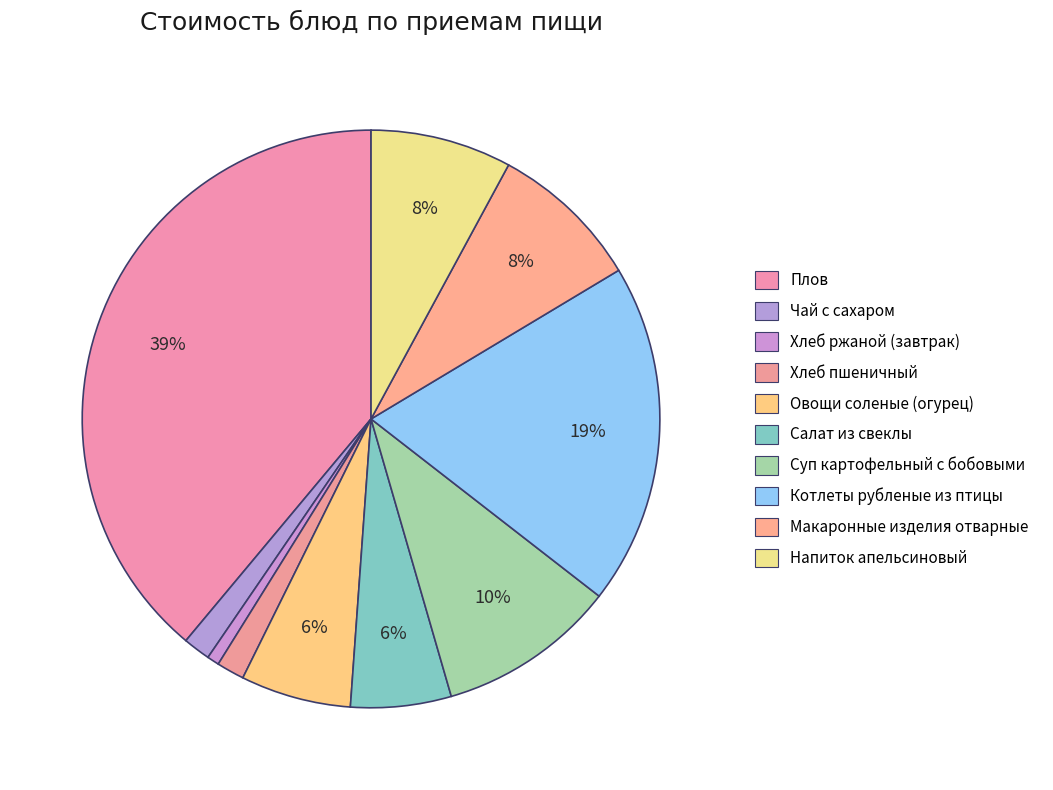

How many slices are in this pie chart?

10